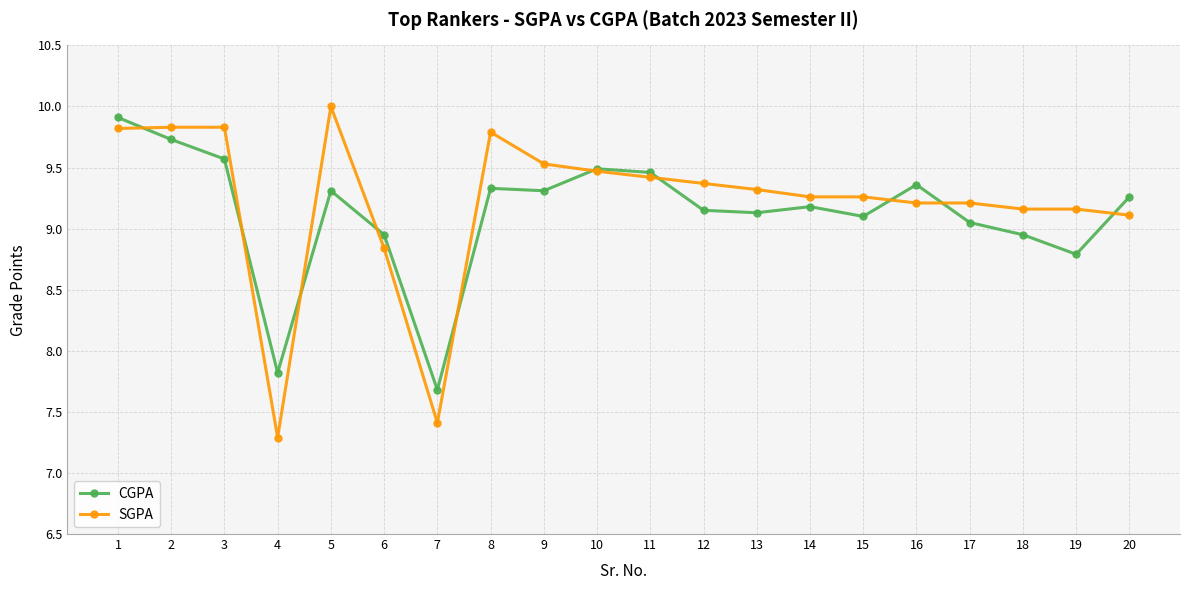

How many lines are shown in the chart?

2